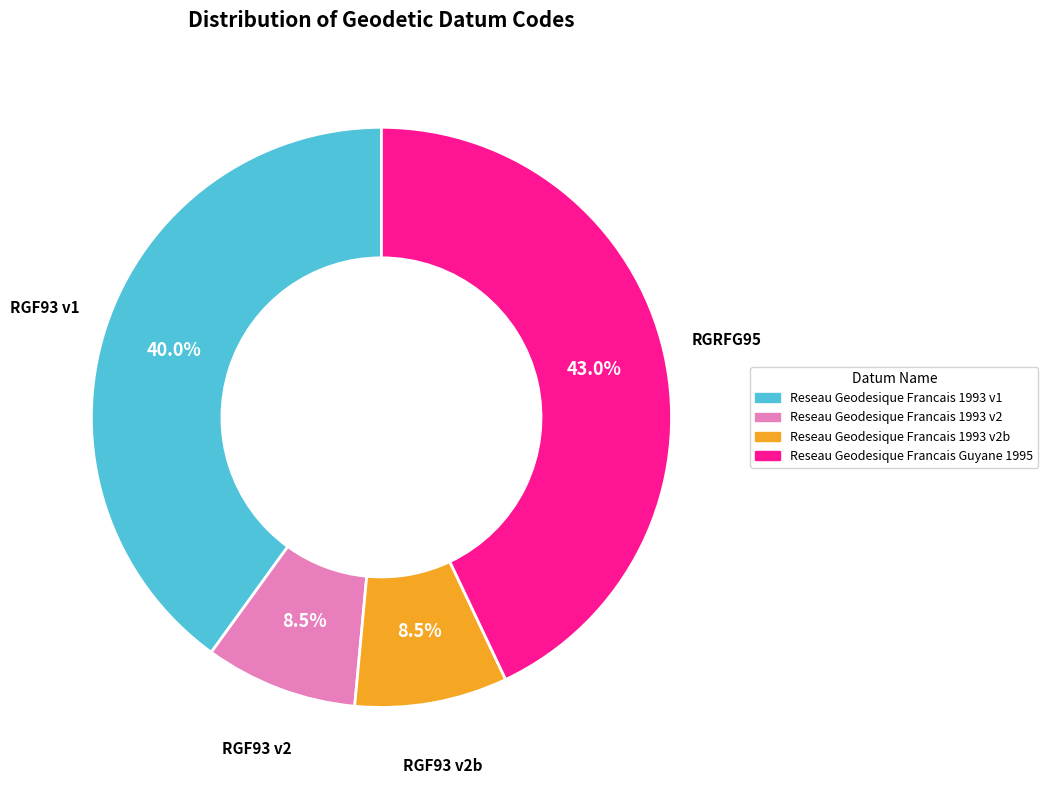

To the nearest percent, what is the average slice percentage?

25%